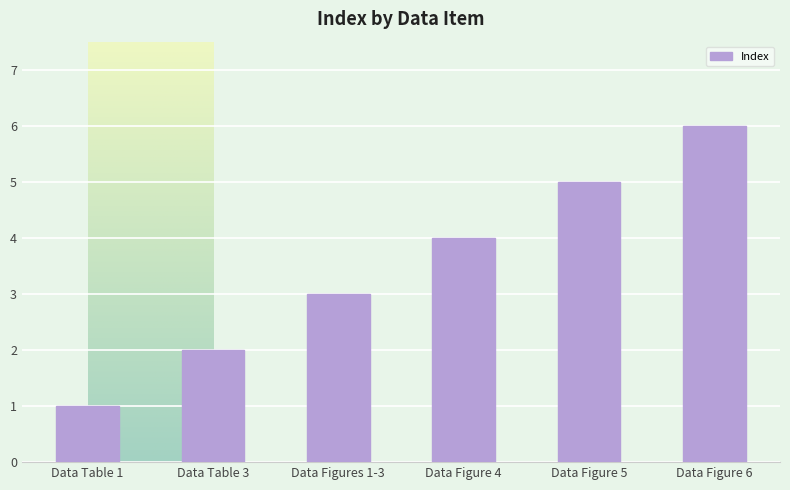

Reading left to right, transcribe all the data shown in this chart.

1	2	3	4	5	6